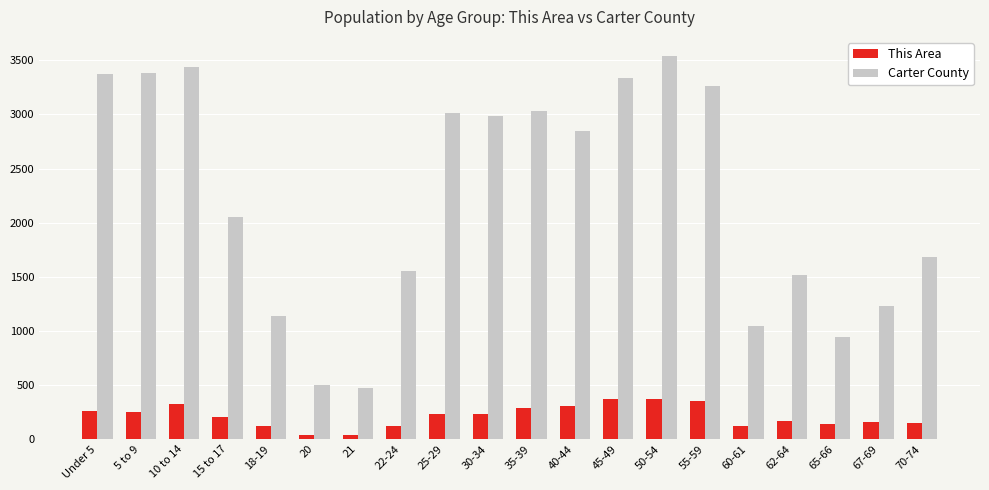

At which label does Carter County first exceed 2843?

Under 5